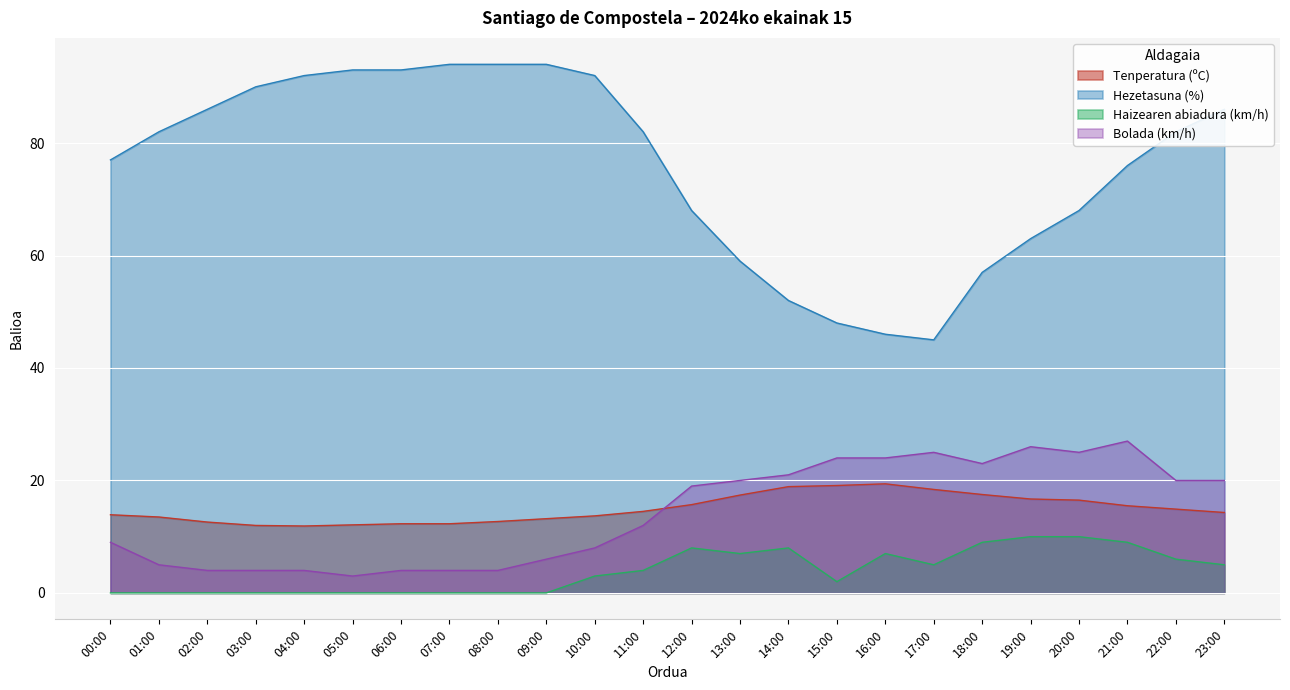

Where do Bolada (km/h) and Tenperatura (ºC) first cross each other?

11:00 and 12:00